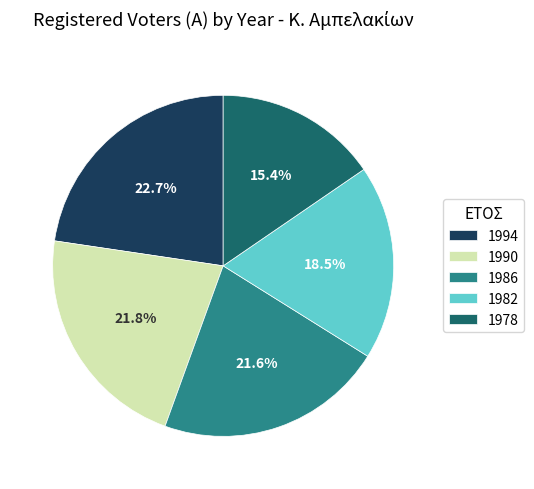

Count the number of slices in the pie.

5